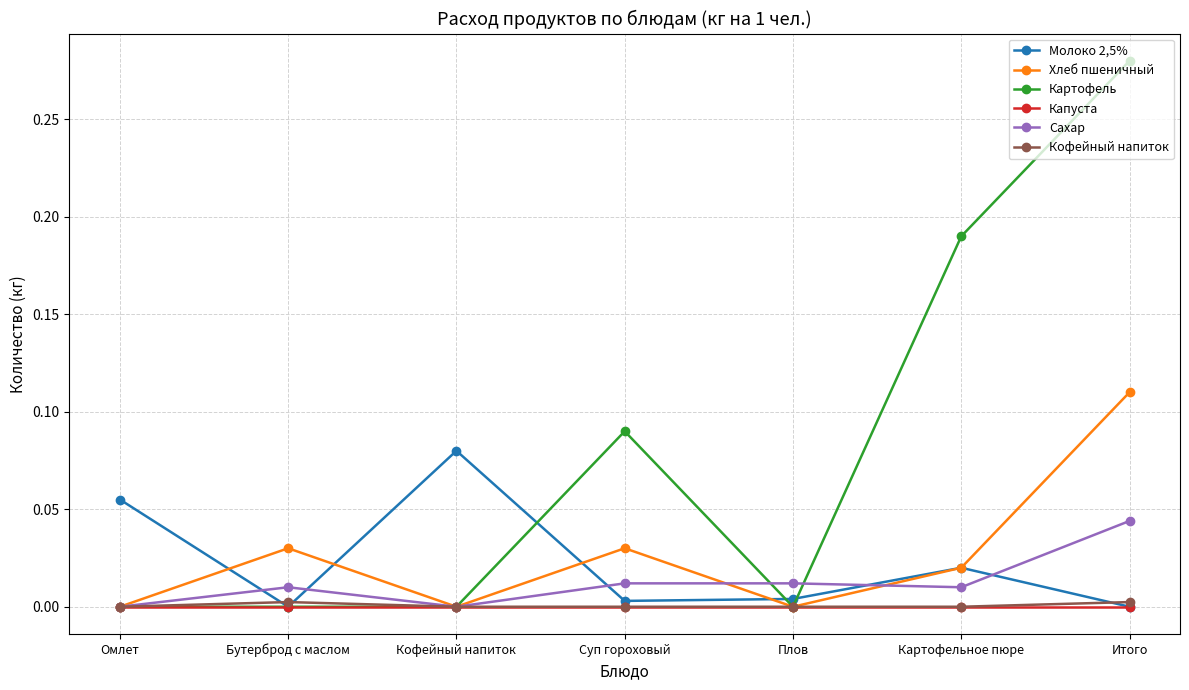

Is it true that Хлеб пшеничный equals 0.0 at Итого?

False